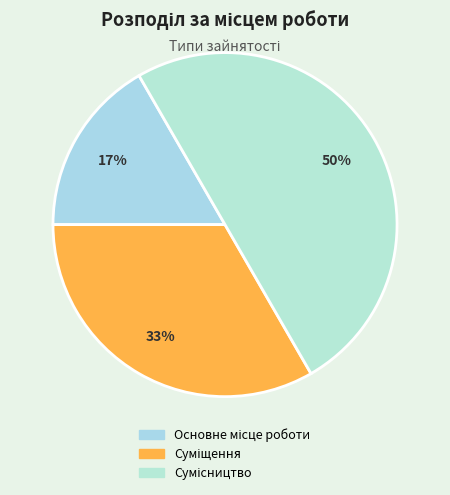

Count the number of slices in the pie.

3